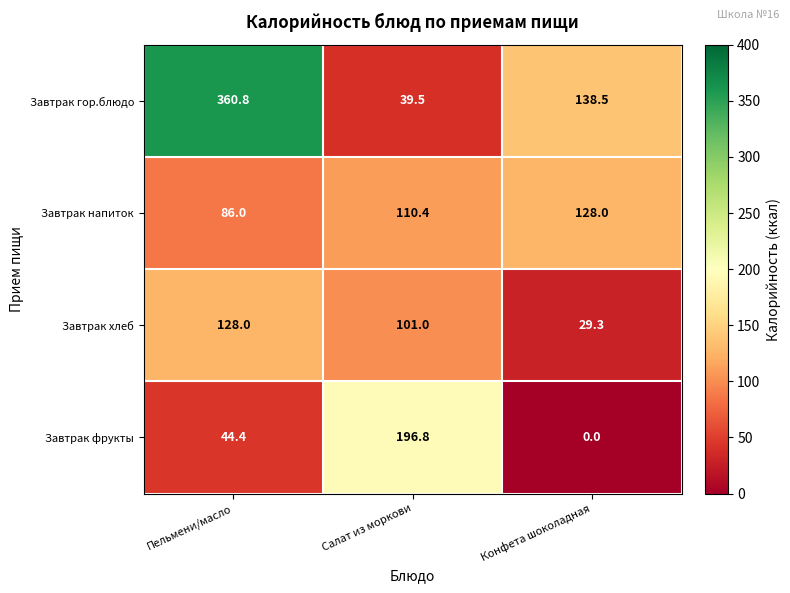

The value of Завтрак напиток at Пельмени/масло is 140.5. True or false?

False